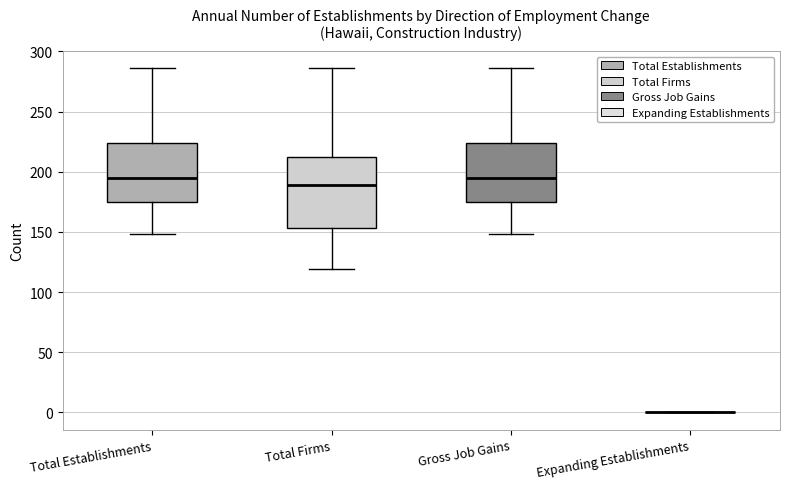

Reading left to right, transcribe this box plot: for each box, give where its median line is, the range the box spans, and where its two whiskers end, as read against the y-axis. The values are not printed on the chart, so give them approximately, as read against the axis.

Total Establishments: median 195, box 175 to 225, whiskers 150 to 285
Total Firms: median 190, box 155 to 215, whiskers 120 to 285
Gross Job Gains: median 195, box 175 to 225, whiskers 150 to 285
Expanding Establishments: box collapsed to a line at 0, whiskers 0 to 0